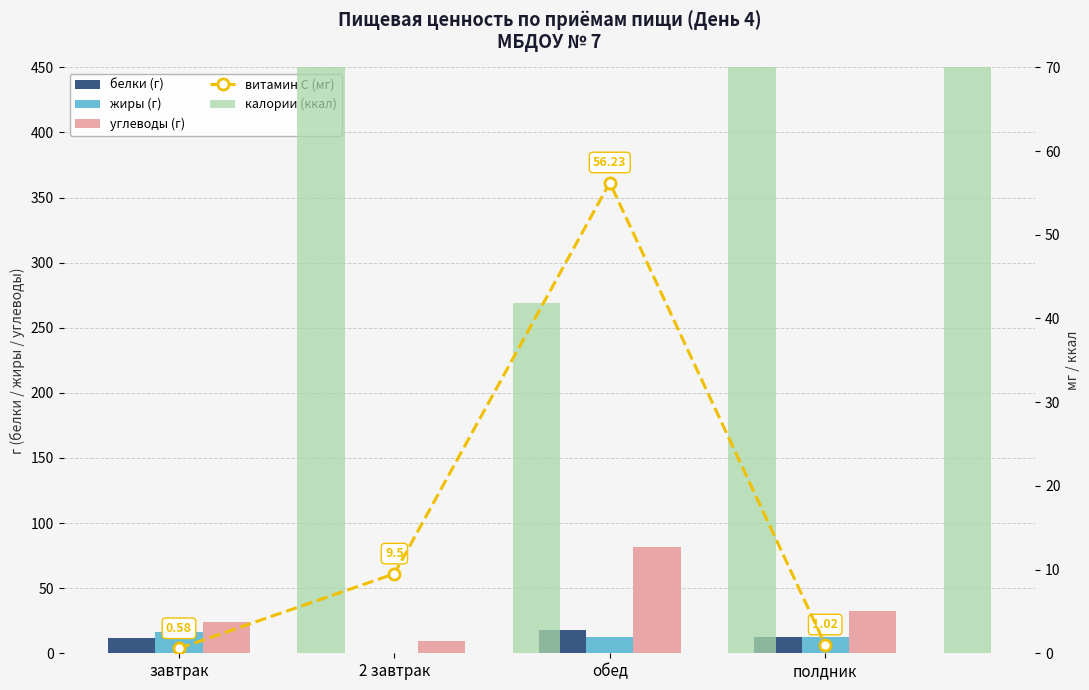

Reading left to right, what are all the values shown in this chart?

белки (г): 12.1	0.4	18.2	12.7
жиры (г): 16.7	0.4	12.4	12.7
углеводы (г): 23.9	9.3	81.4	32.2
витамин С (мг): 0.6	9.5	56.2	1.0
калории (ккал): 290.3	41.8	408.0	282.5